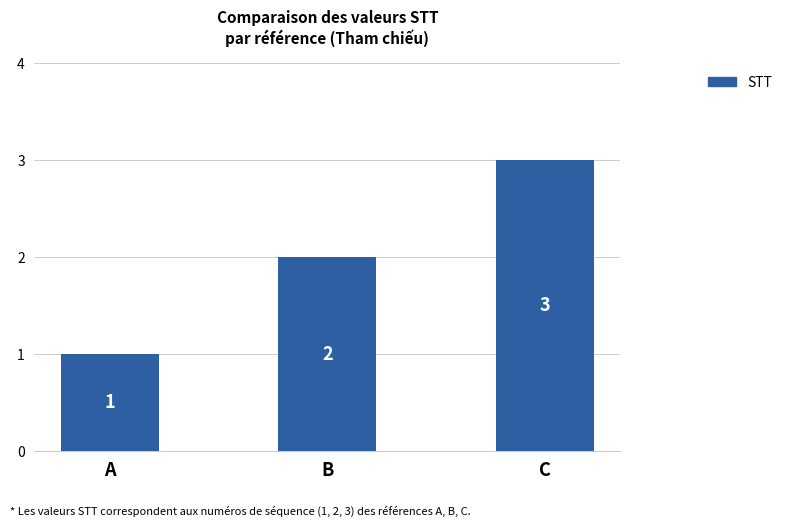

What value does the data have at A?

1